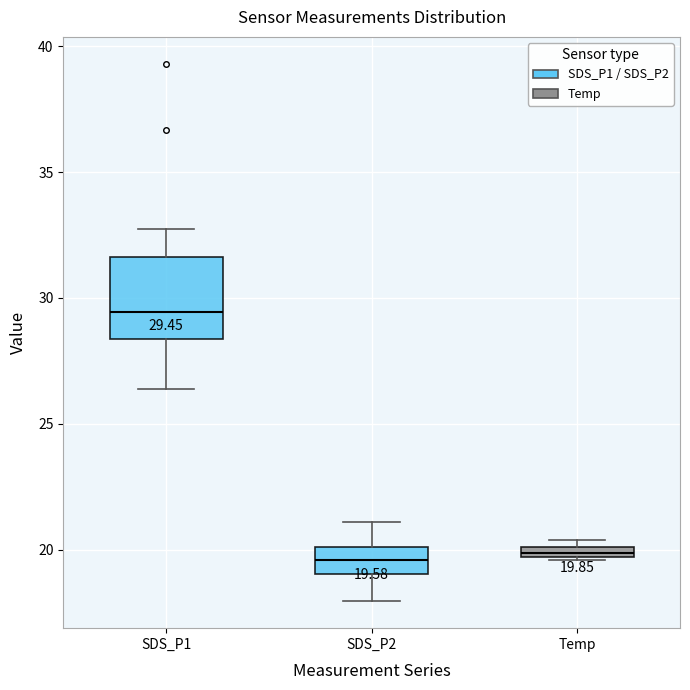

Comparing the boxes themselves (not the whiskers), which one is the tallest?

SDS_P1